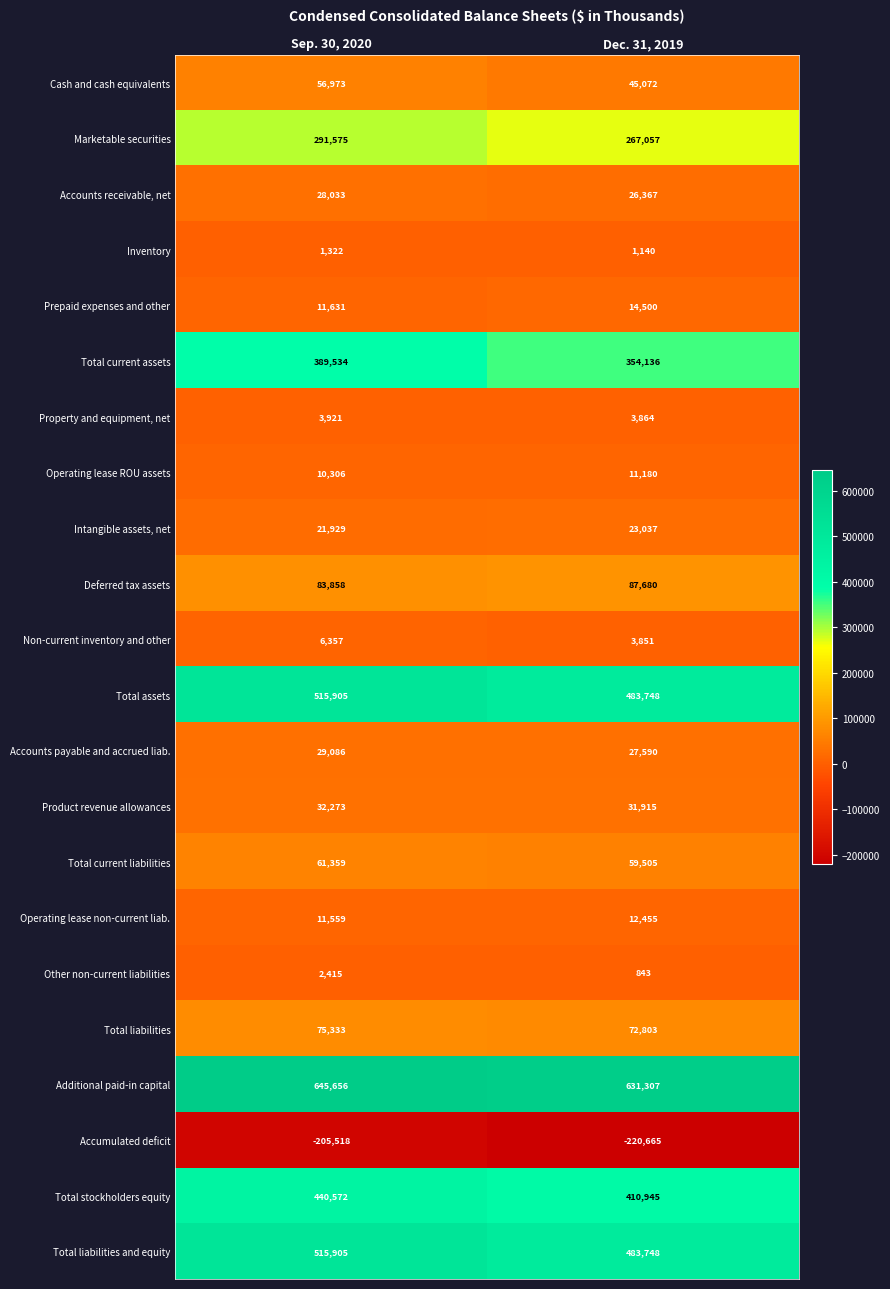

What is the spread (max minus min) of values at Sep. 30, 2020?

851174